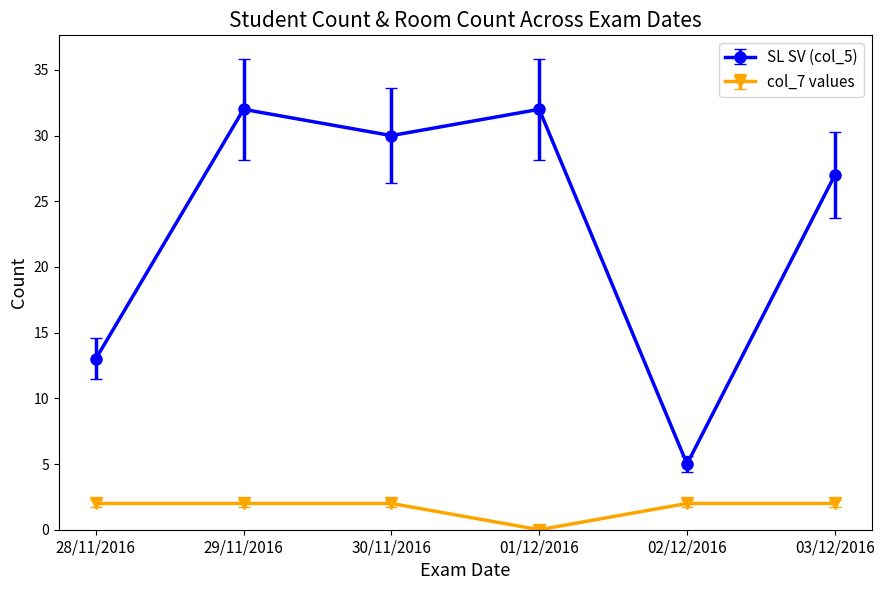

What is the total value across all series at 29/11/2016?

34